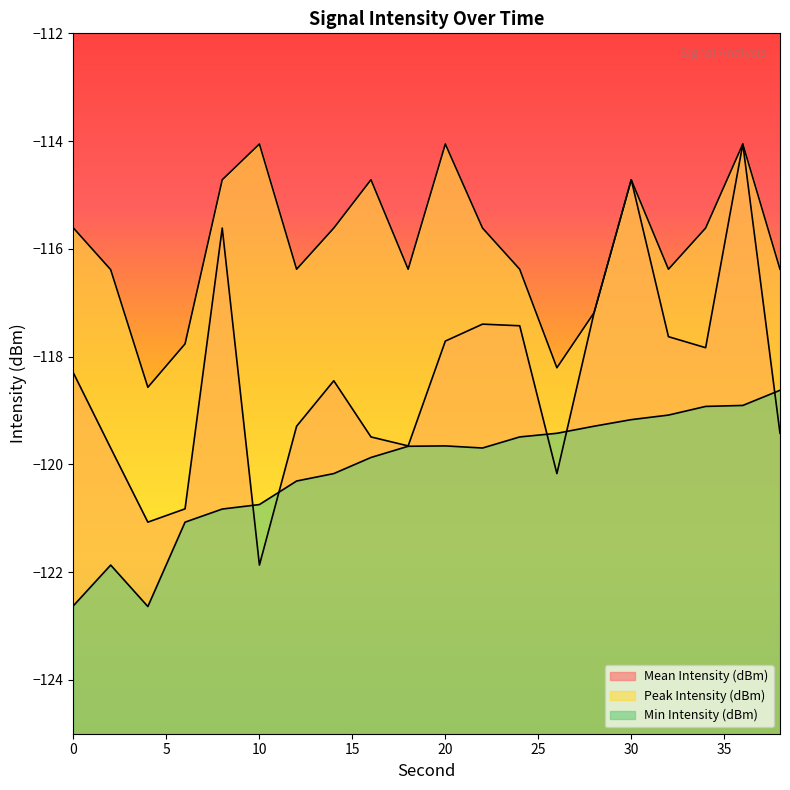

Reading right to left, list all the values displayed in this chart.

Mean Intensity (dBm): 38=-119.4	36=-114.1	34=-117.8	32=-117.6	30=-114.7	28=-117.2	26=-120.2	24=-117.4	22=-117.4	20=-117.7	18=-119.7	16=-119.5	14=-118.4	12=-119.3	10=-121.9	8=-115.6	6=-120.8	4=-121.1	2=-119.7	0=-118.3
Peak Intensity (dBm): 38=-116.4	36=-114.1	34=-115.6	32=-116.4	30=-114.7	28=-117.2	26=-118.2	24=-116.4	22=-115.6	20=-114.1	18=-116.4	16=-114.7	14=-115.6	12=-116.4	10=-114.1	8=-114.7	6=-117.8	4=-118.6	2=-116.4	0=-115.6
Min Intensity (dBm): 38=-118.6	36=-118.9	34=-118.9	32=-119.1	30=-119.2	28=-119.3	26=-119.4	24=-119.5	22=-119.7	20=-119.7	18=-119.7	16=-119.9	14=-120.2	12=-120.3	10=-120.7	8=-120.8	6=-121.1	4=-122.6	2=-121.9	0=-122.6